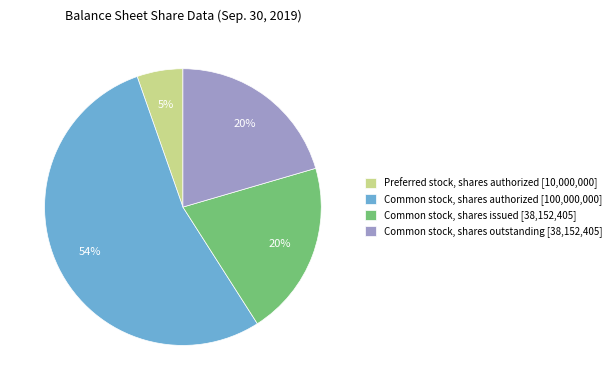

What is the largest slice in the pie chart?

Common stock, shares authorized [100,000,000]